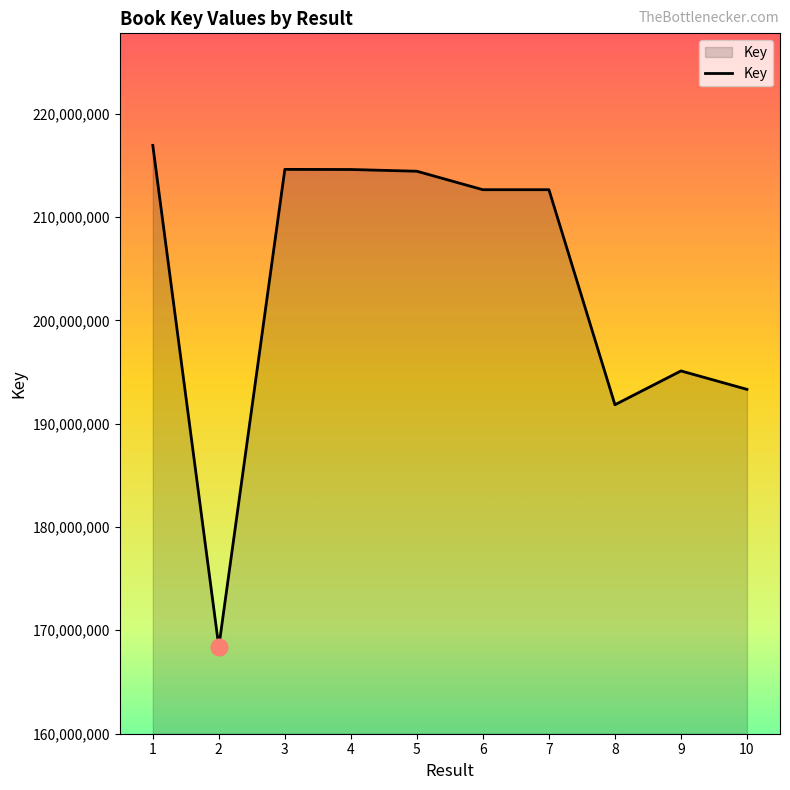

What is the difference between the maximum and minimum values?

48541270